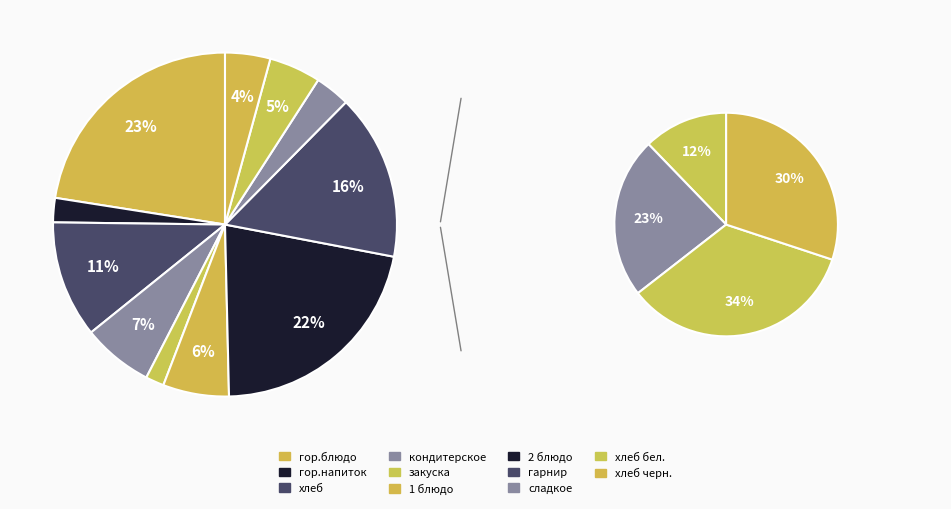

What percentage is the гор.блюдо slice, to the nearest percent?

23%